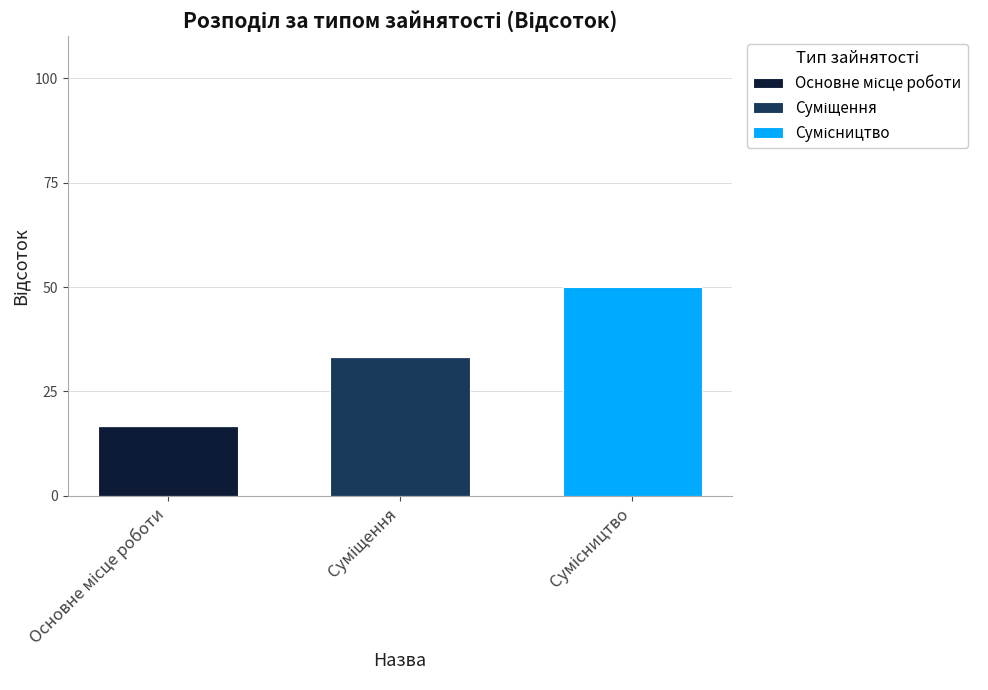

Is it true that Суміщення equals 0.0 at Основне місце роботи?

True